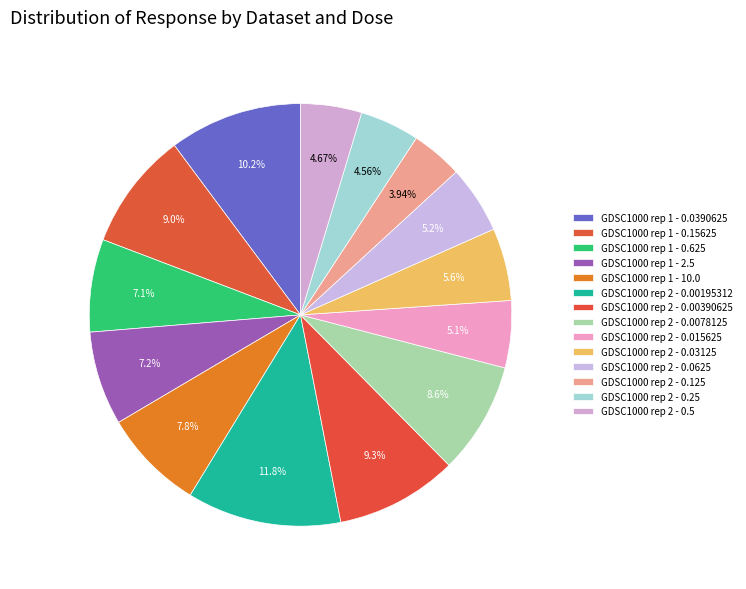

What percentage is the GDSC1000 rep 2 - 0.00195312 slice, to the nearest percent?

12%